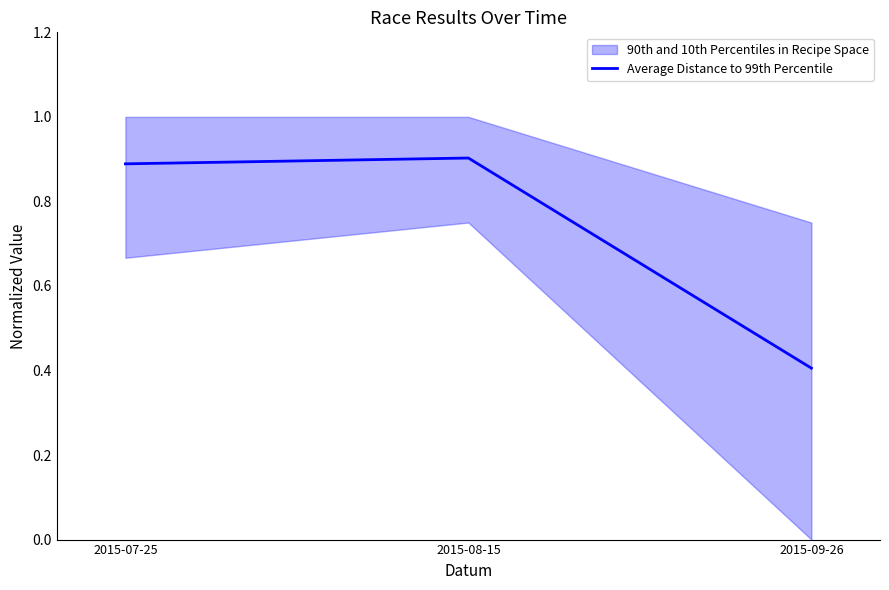

What is the minimum value shown in the chart?

0.4